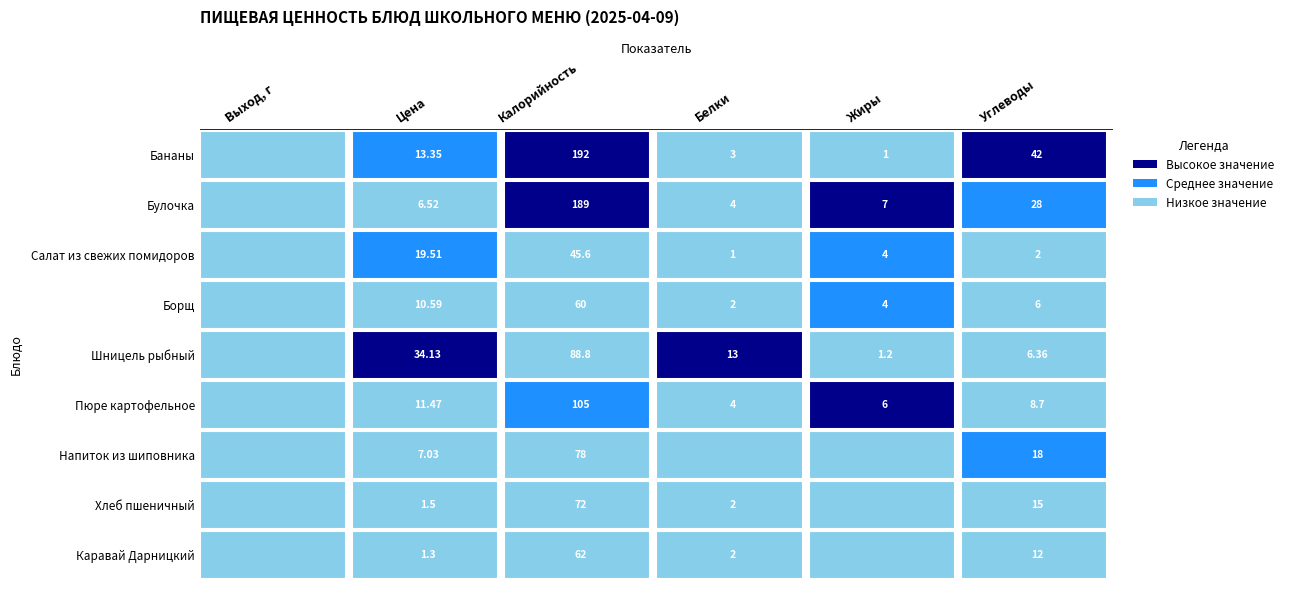

Where does the Напиток из шиповника series first go above 7?

Цена